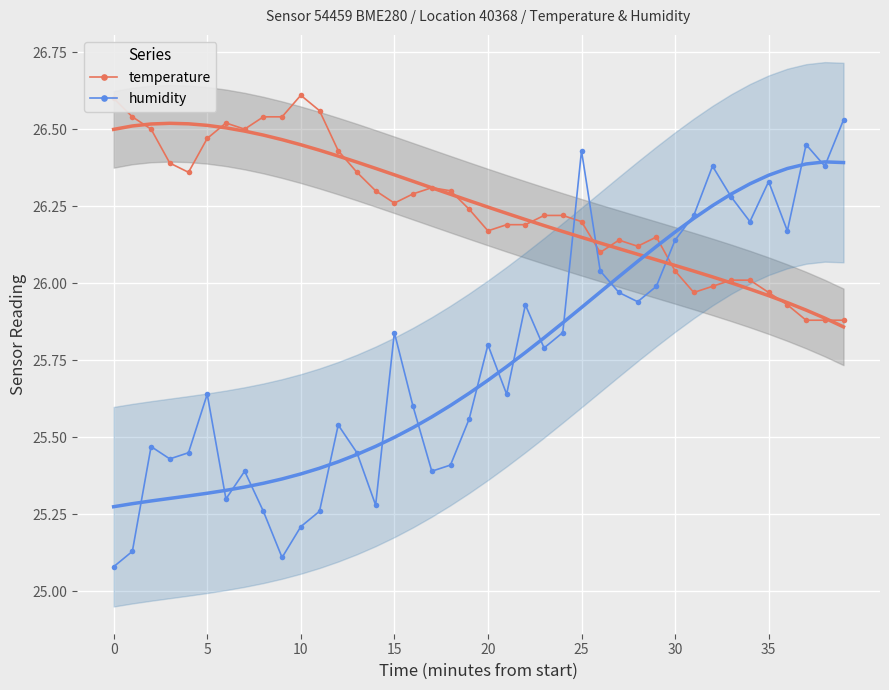

Rank the series by their average value, from lowest to highest.

humidity, temperature